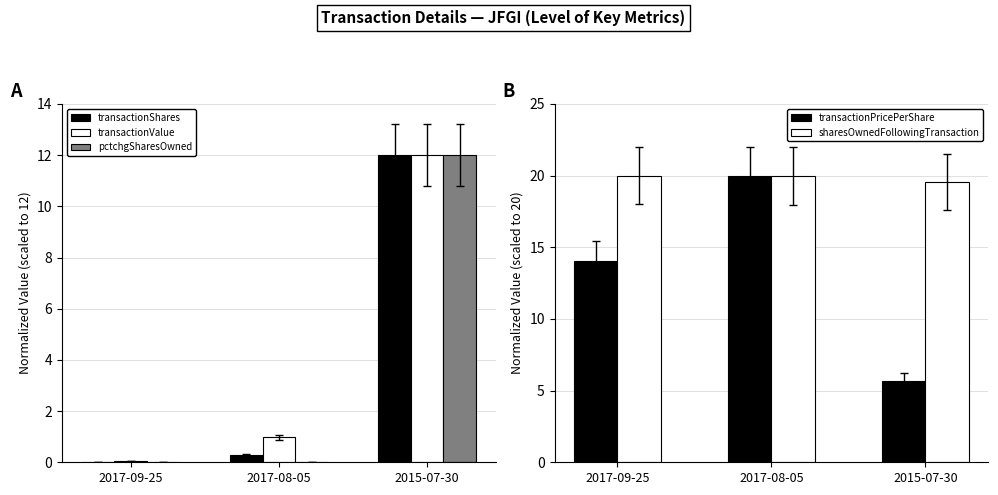

What is the value of the transactionValue bar at the 1st from the left?

0.1